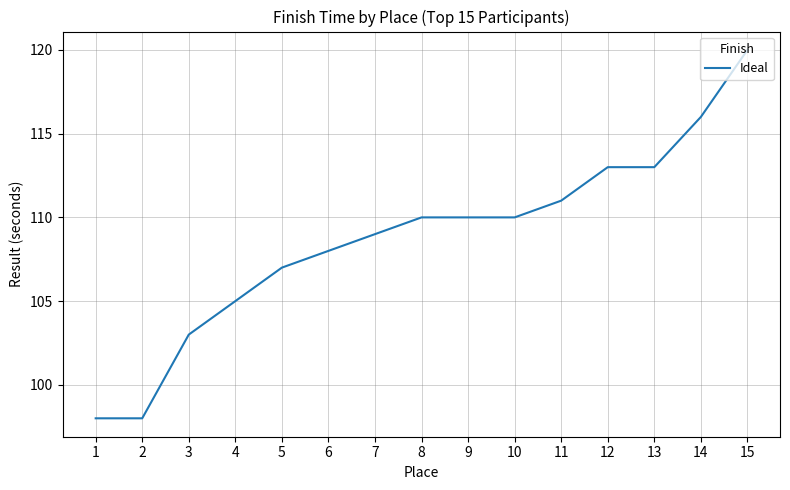

The value at 10 is 40. True or false?

False